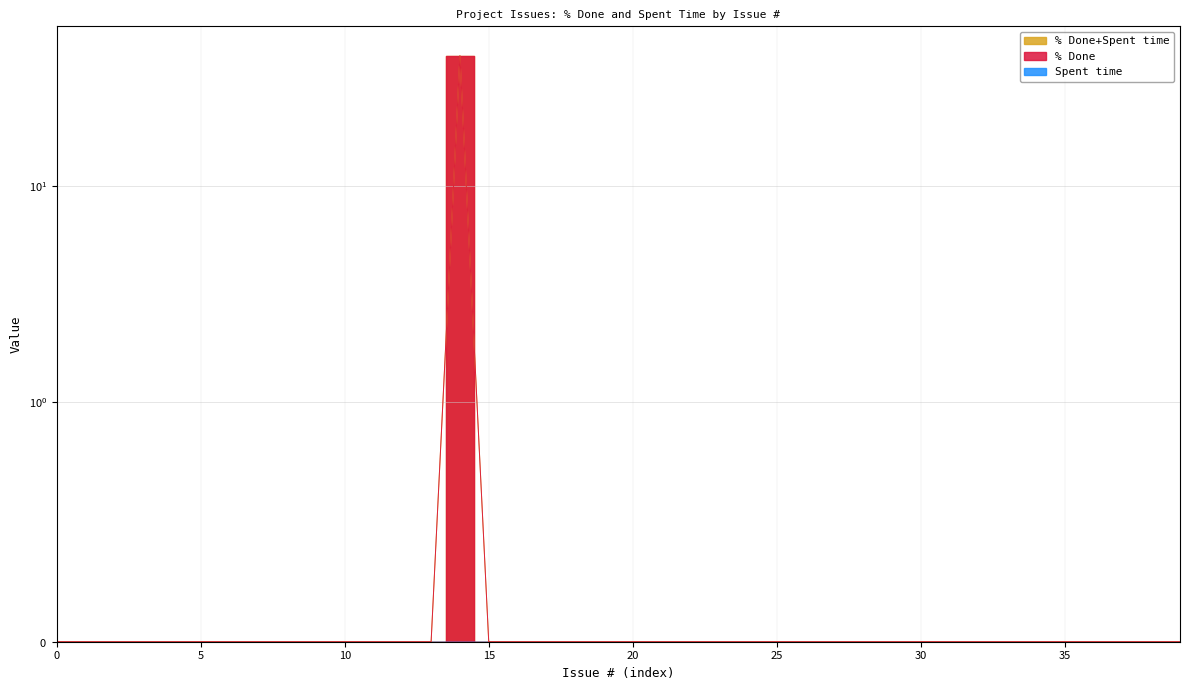

How many lines are shown in the chart?

1